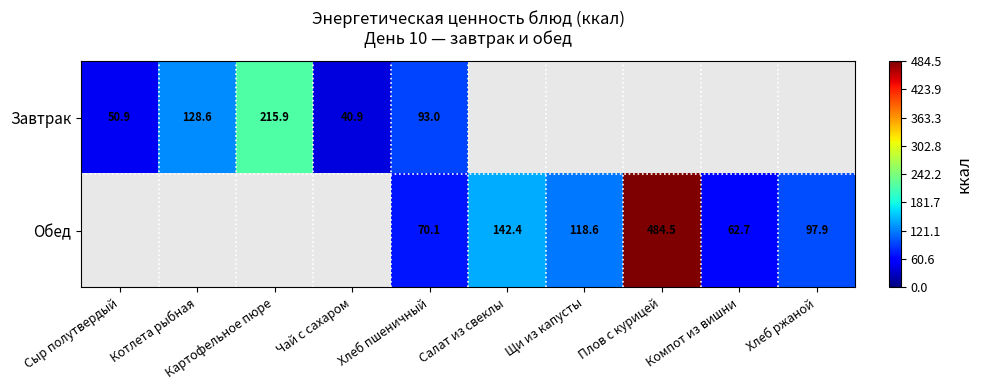

What is the total value across all series at Салат из свеклы?

142.4